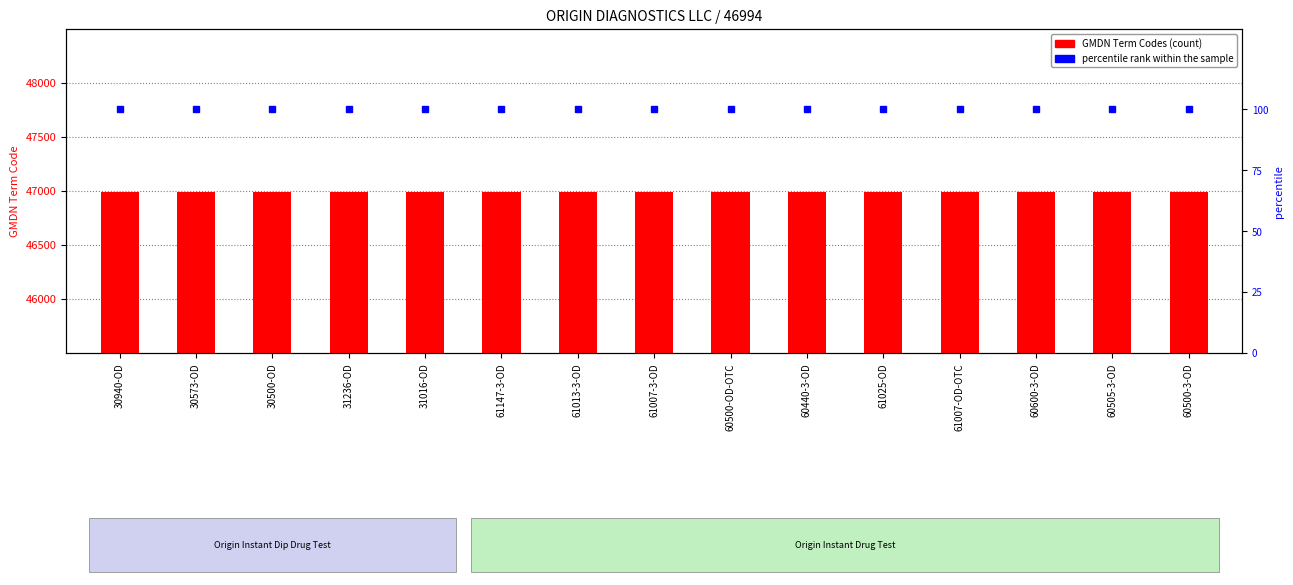

Where is GMDN Term Codes nearest to the value 46994?

30940-OD